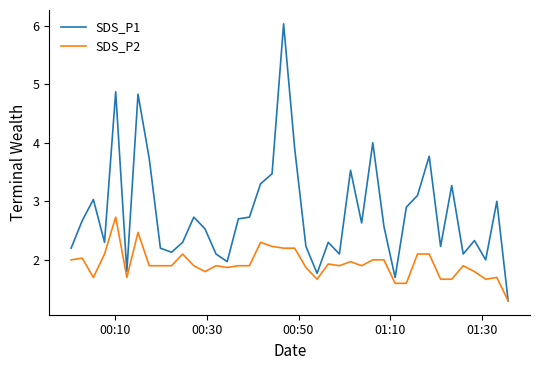

What is the smallest value displayed?

1.3